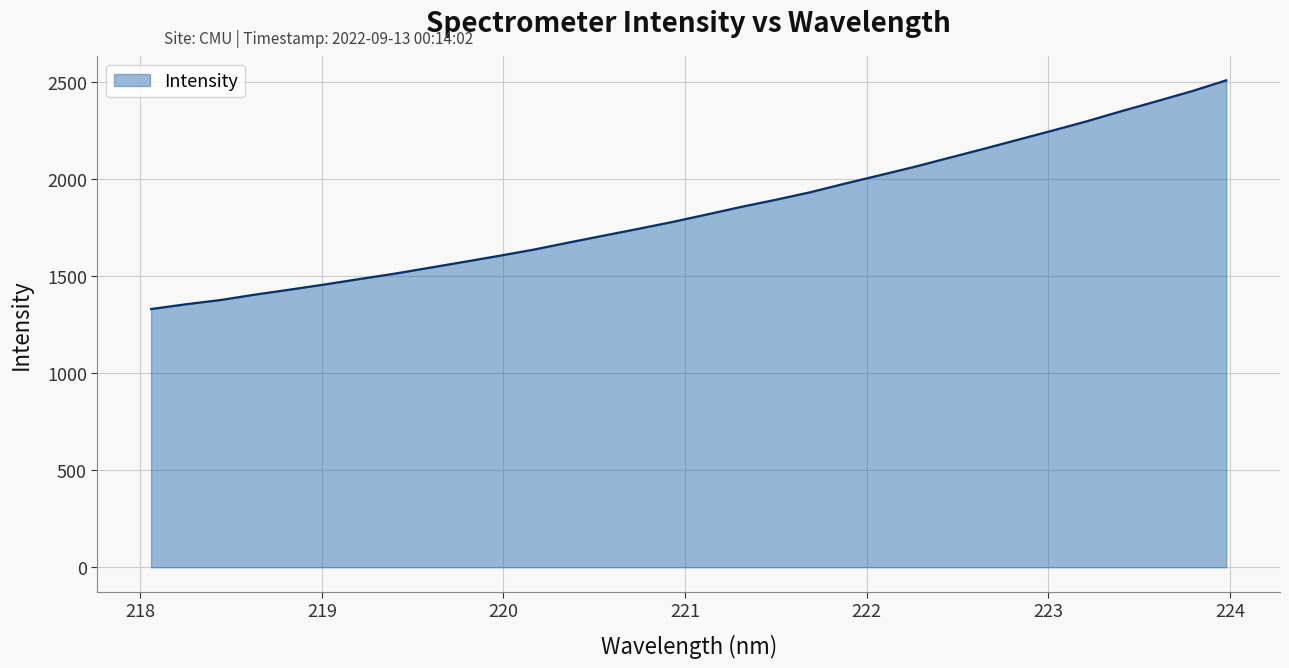

What is the smallest value displayed?

1331.4